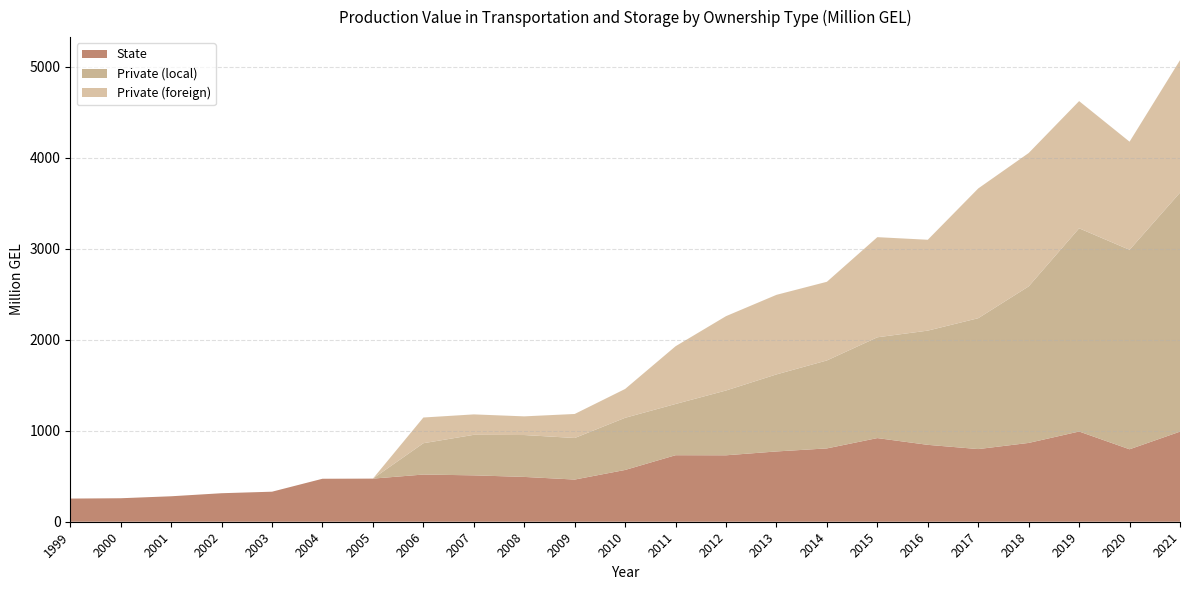

Reading left to right, what are all the values shown in this chart?

State: 1999=254.4	2000=258.0	2001=279.7	2002=313.2	2003=330.0	2004=472.2	2005=473.7	2006=518.5	2007=509.5	2008=492.3	2009=463.3	2010=568.8	2011=730.8	2012=729.9	2013=772.1	2014=805.6	2015=918.9	2016=844.7	2017=798.2	2018=865.8	2019=991.2	2020=795.9	2021=989.8
Private (local): 1999=0.0	2000=0.0	2001=0.0	2002=0.0	2003=0.0	2004=0.0	2005=0.0	2006=344.1	2007=445.3	2008=460.3	2009=456.7	2010=573.1	2011=562.9	2012=711.9	2013=846.5	2014=966.4	2015=1107.4	2016=1255.0	2017=1437.9	2018=1719.8	2019=2232.6	2020=2191.5	2021=2625.7
Private (foreign): 1999=0.0	2000=0.0	2001=0.0	2002=0.0	2003=0.0	2004=0.0	2005=0.0	2006=282.5	2007=224.5	2008=205.2	2009=263.9	2010=316.8	2011=634.5	2012=816.8	2013=874.2	2014=864.2	2015=1100.2	2016=998.2	2017=1425.5	2018=1465.3	2019=1397.5	2020=1187.9	2021=1455.3